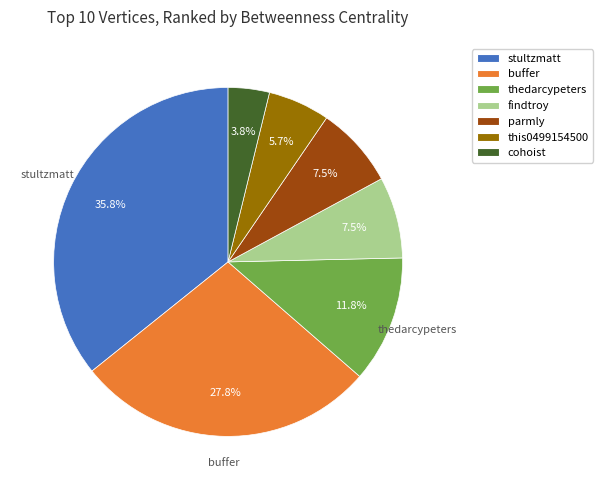

Which slice is the smallest?

cohoist